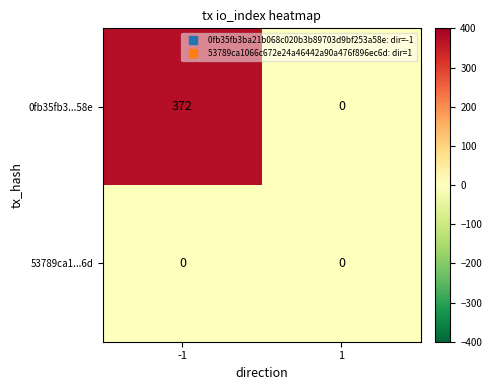

Rank the series by their average value, from highest to lowest.

0fb35fb3...58e, 53789ca1...6d